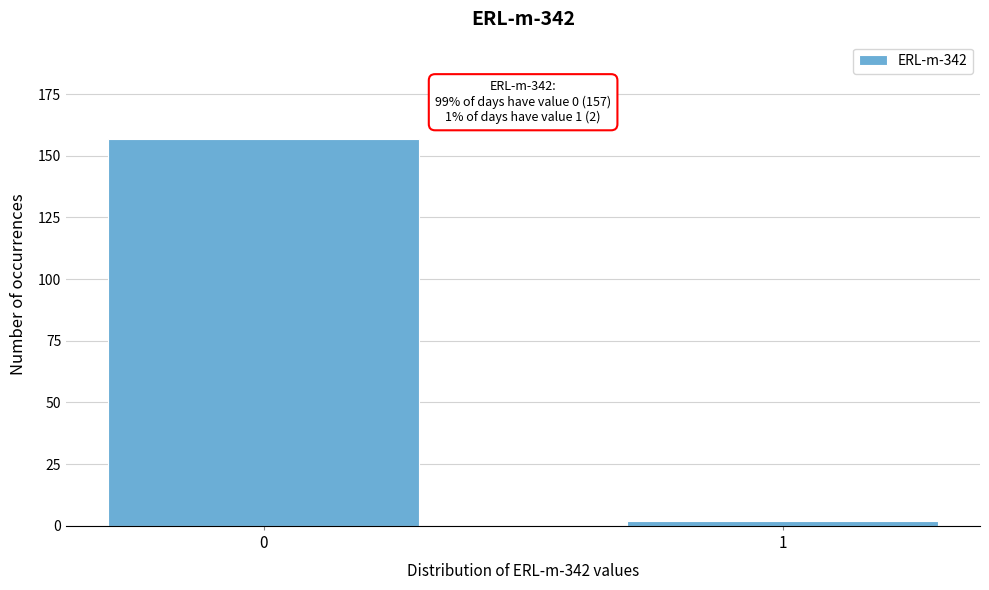

Reading left to right, extract all data points from this chart.

157	2